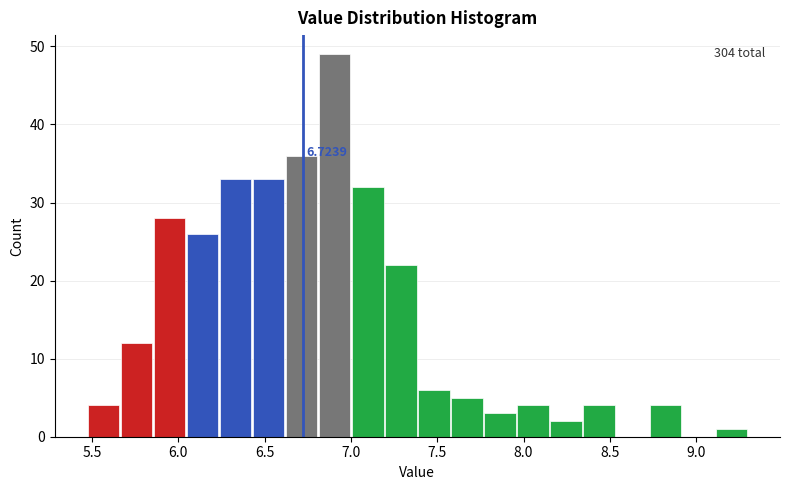

Read against the x-axis, roughly where is the centre of the tallest bar?

6.90